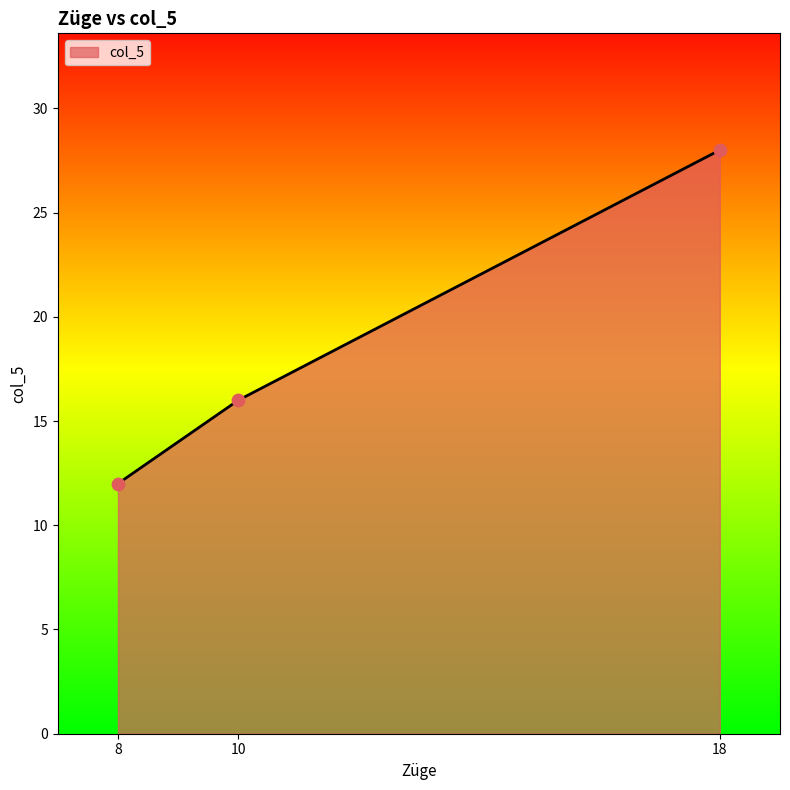

What is the change in value from 8 to 18?

+16